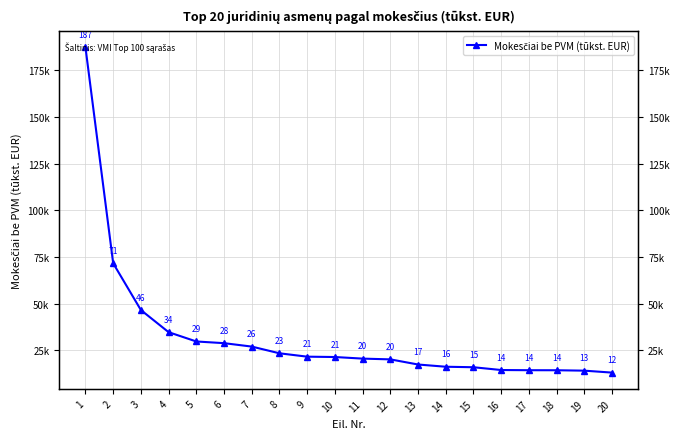

How many data points are less than 21309?

10